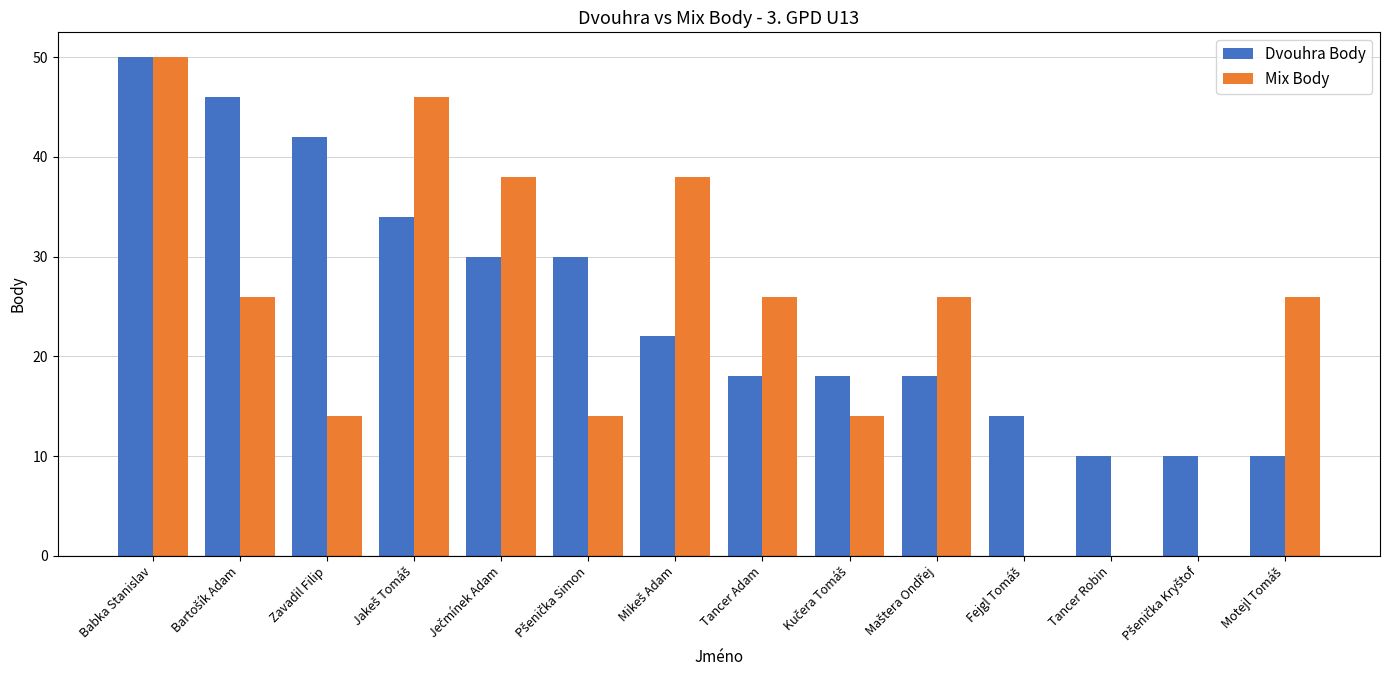

What is the greatest value displayed?

50